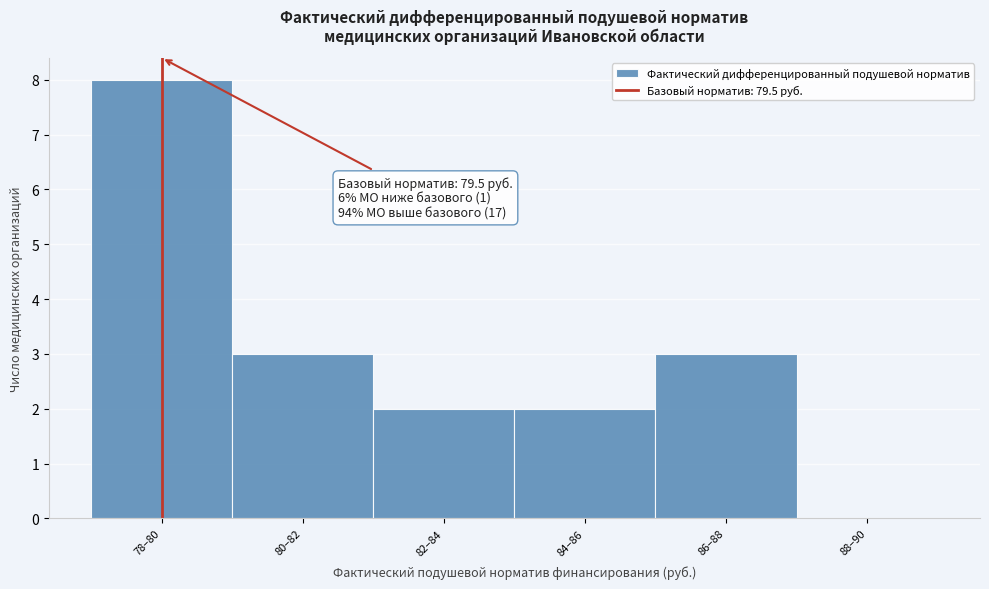

Reading left to right, what are all the values shown in this chart?

78–80=8	80–82=3	82–84=2	84–86=2	86–88=3	88–90=0